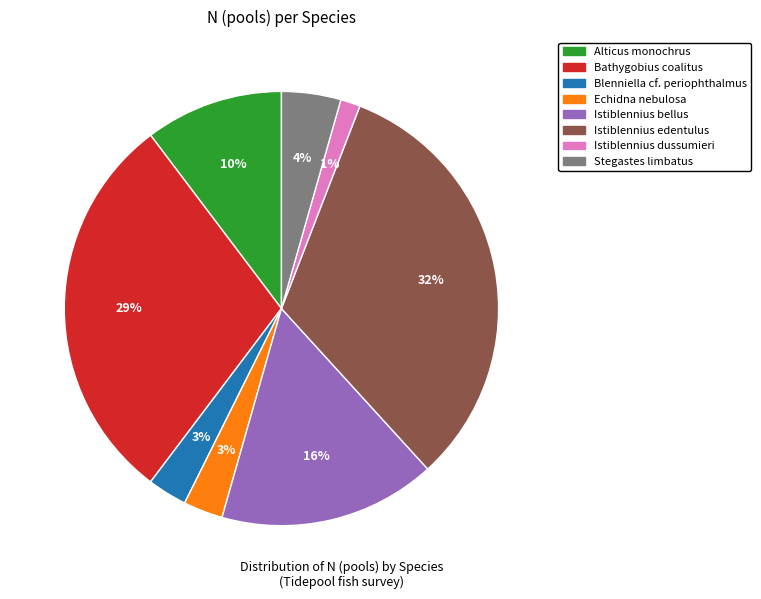

What is the smallest slice in the pie chart?

Istiblennius dussumieri